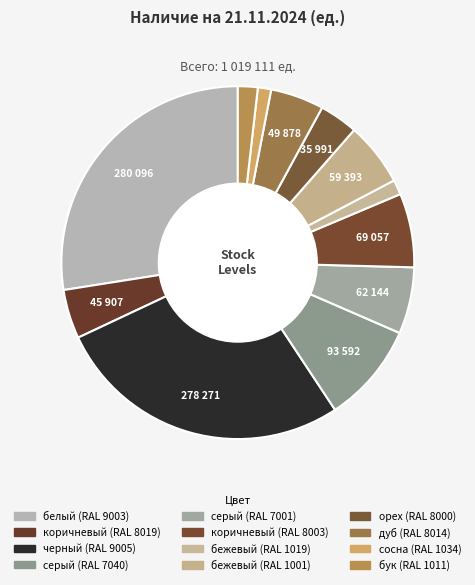

What is the change in value from серый (RAL 7040) to серый (RAL 7001)?

-31448